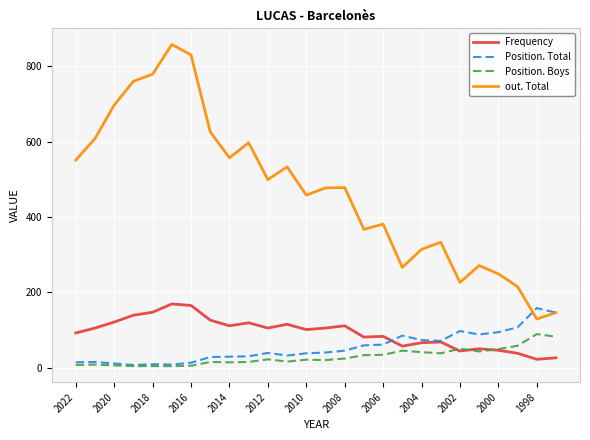

Which series has the largest total across all categories?

out. Total